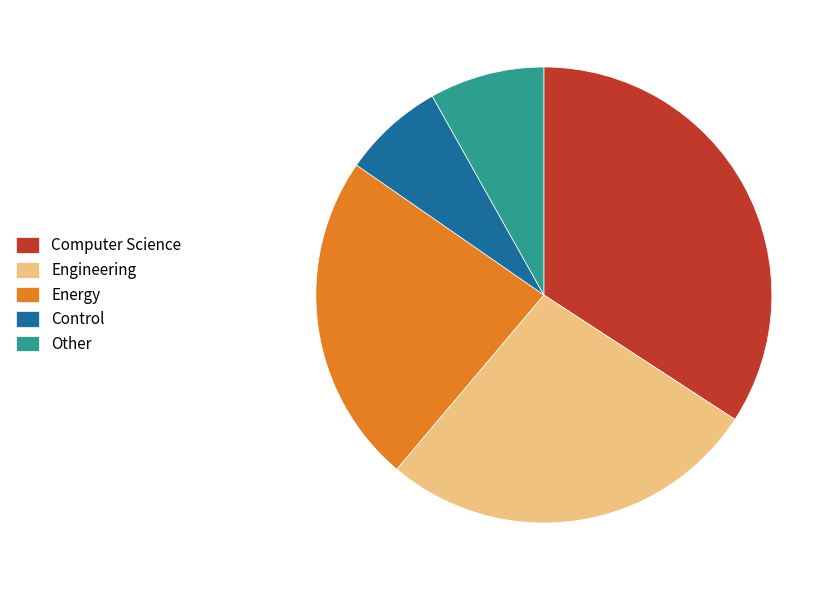

Do Computer Science and Engineering together represent more than half of the pie?

Yes